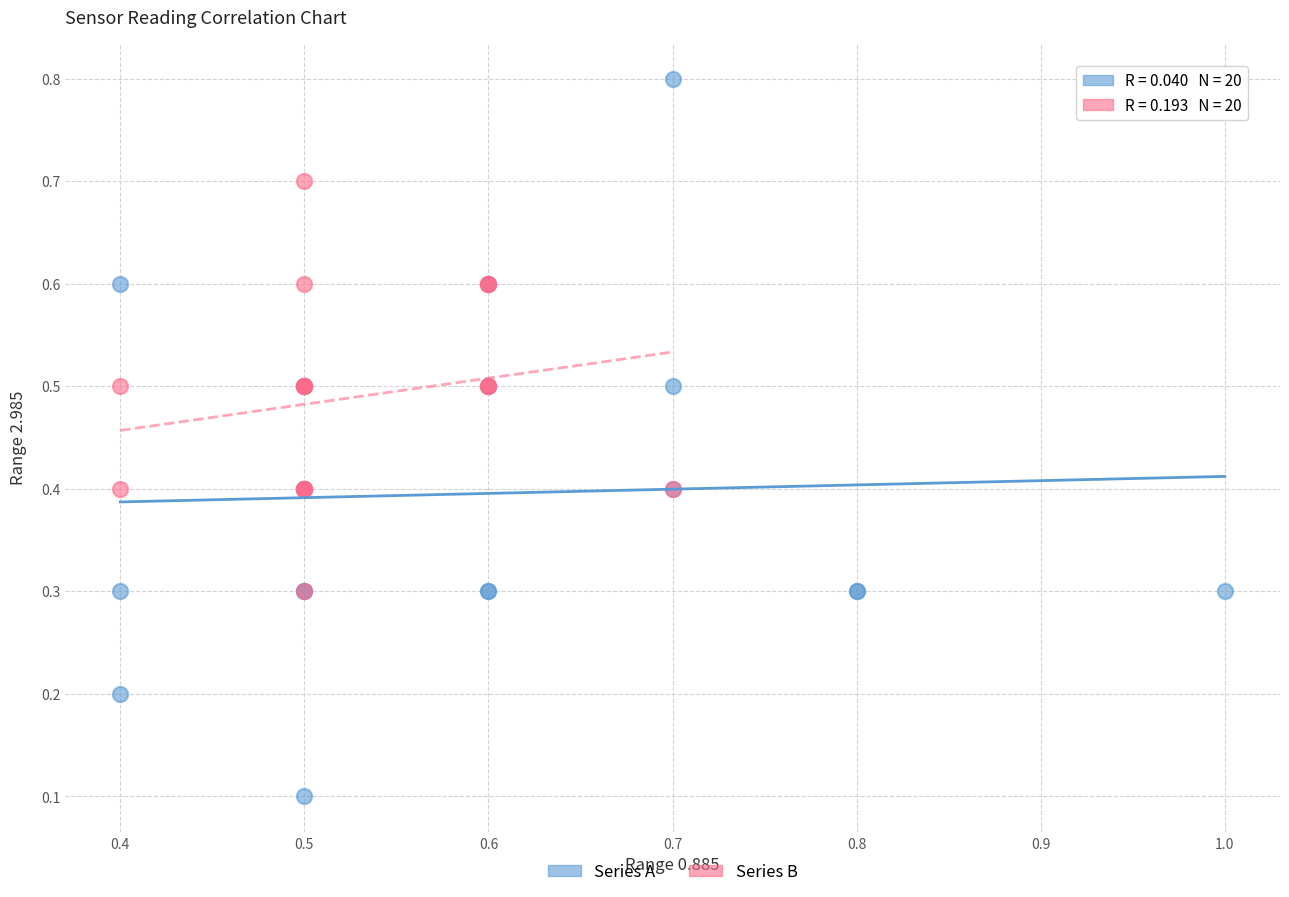

Which series reaches the minimum Y coordinate?

Series A